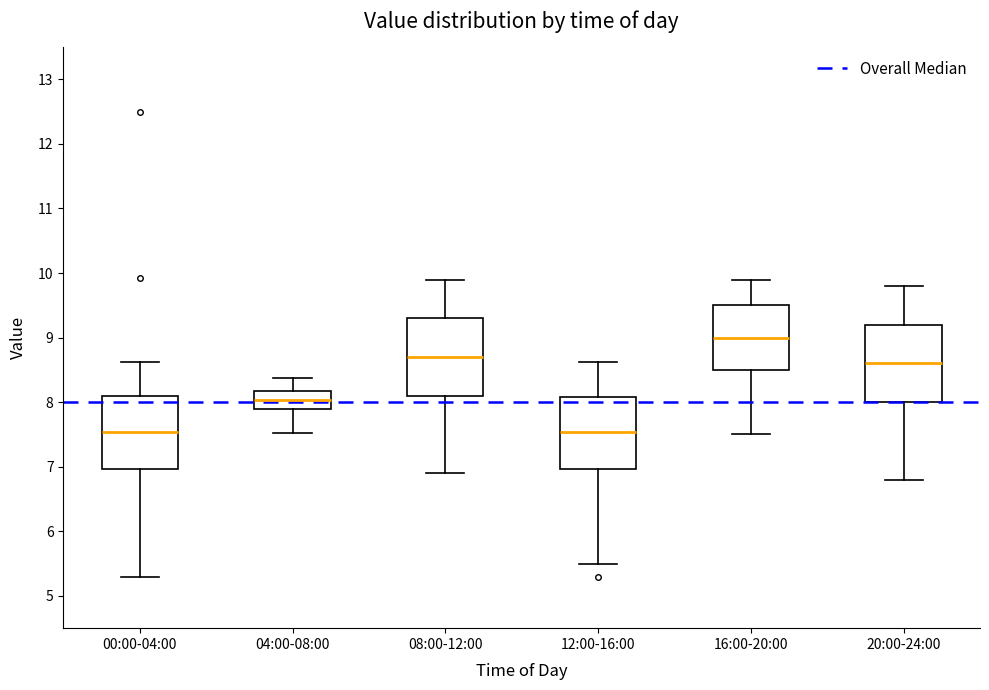

Reading left to right, read every box against the y-axis: the position of its median line, the range the box covers, and the ends of its whiskers. The values are not printed on the chart, so give them approximately, as read against the axis.

00:00-04:00: median 7.5, box 7.0 to 8.1, whiskers 5.3 to 8.6
04:00-08:00: median 8.0, box 7.9 to 8.2, whiskers 7.5 to 8.4
08:00-12:00: median 8.7, box 8.1 to 9.3, whiskers 6.9 to 9.9
12:00-16:00: median 7.5, box 7.0 to 8.1, whiskers 5.5 to 8.6
16:00-20:00: median 9.0, box 8.5 to 9.5, whiskers 7.5 to 9.9
20:00-24:00: median 8.6, box 8.0 to 9.2, whiskers 6.8 to 9.8